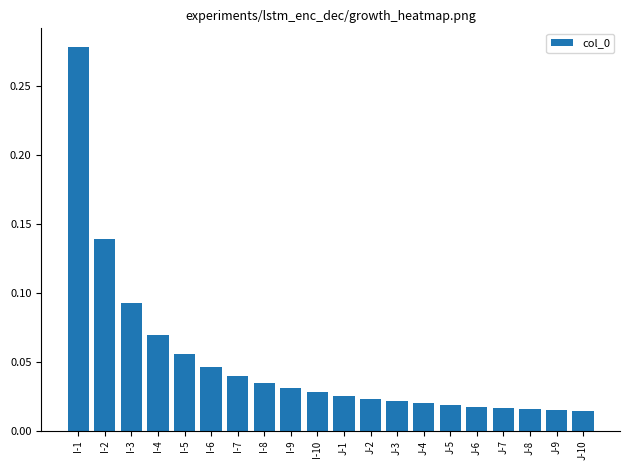

The value at I-4 is 0.0. True or false?

False